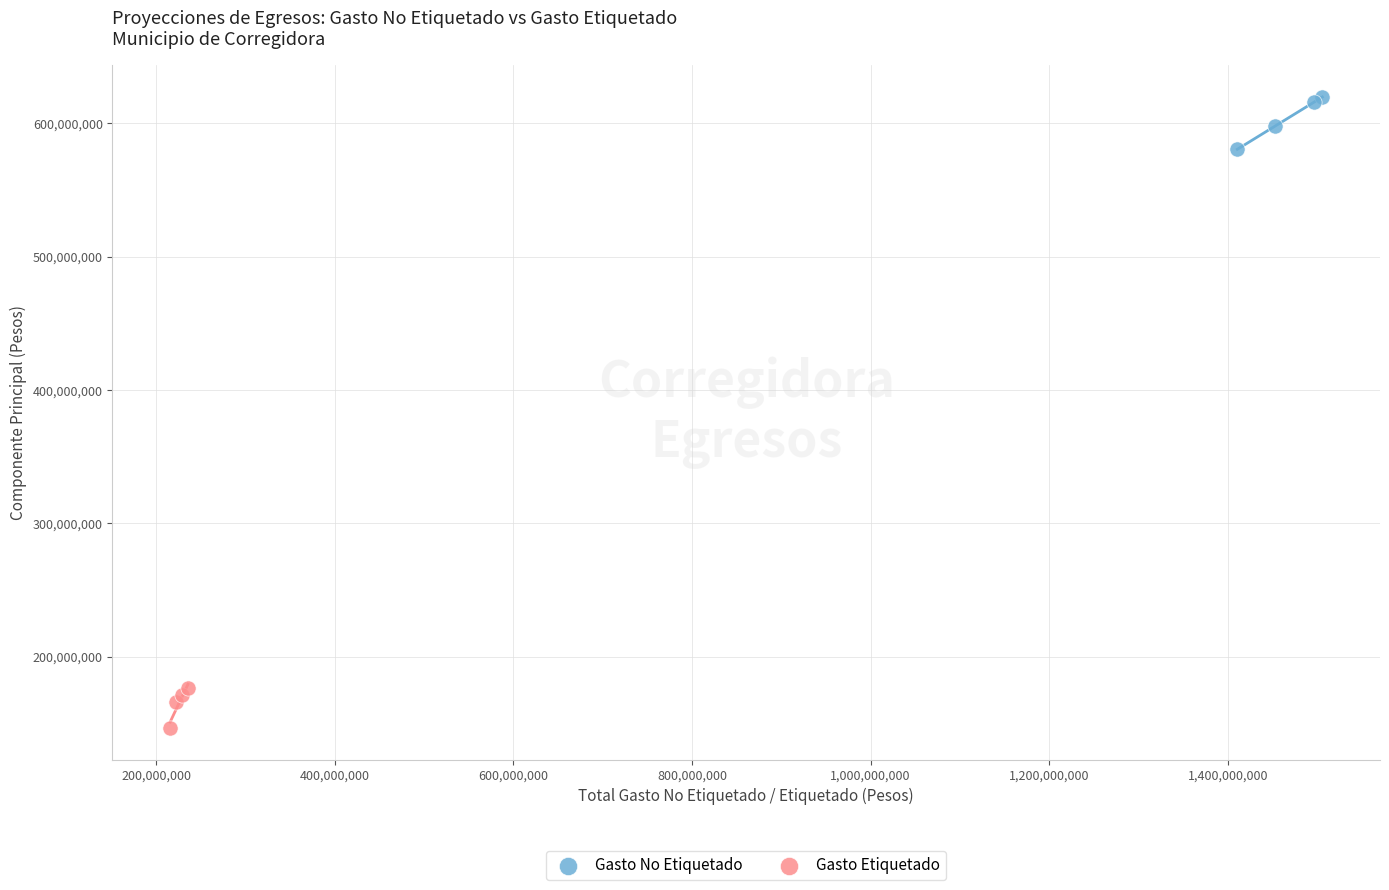

Which series reaches the minimum Y coordinate?

Gasto Etiquetado